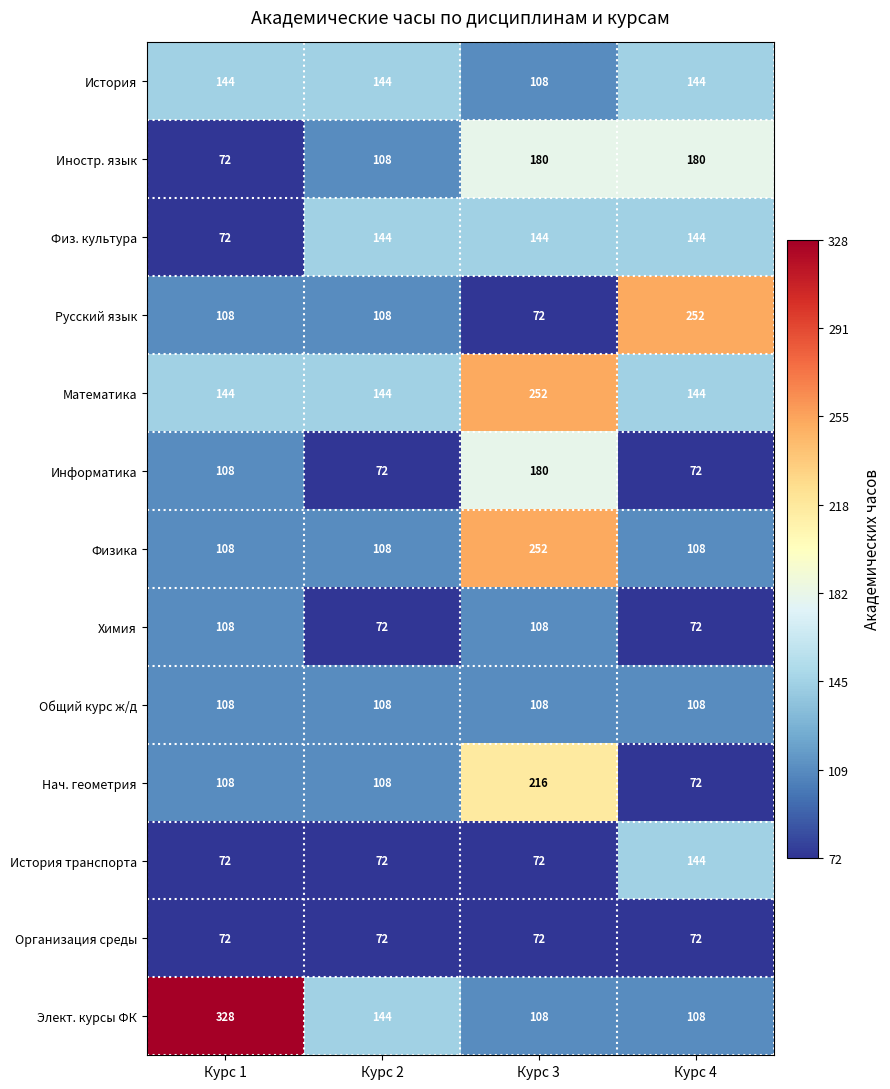

What is the spread (max minus min) of values at Курс 3?

180